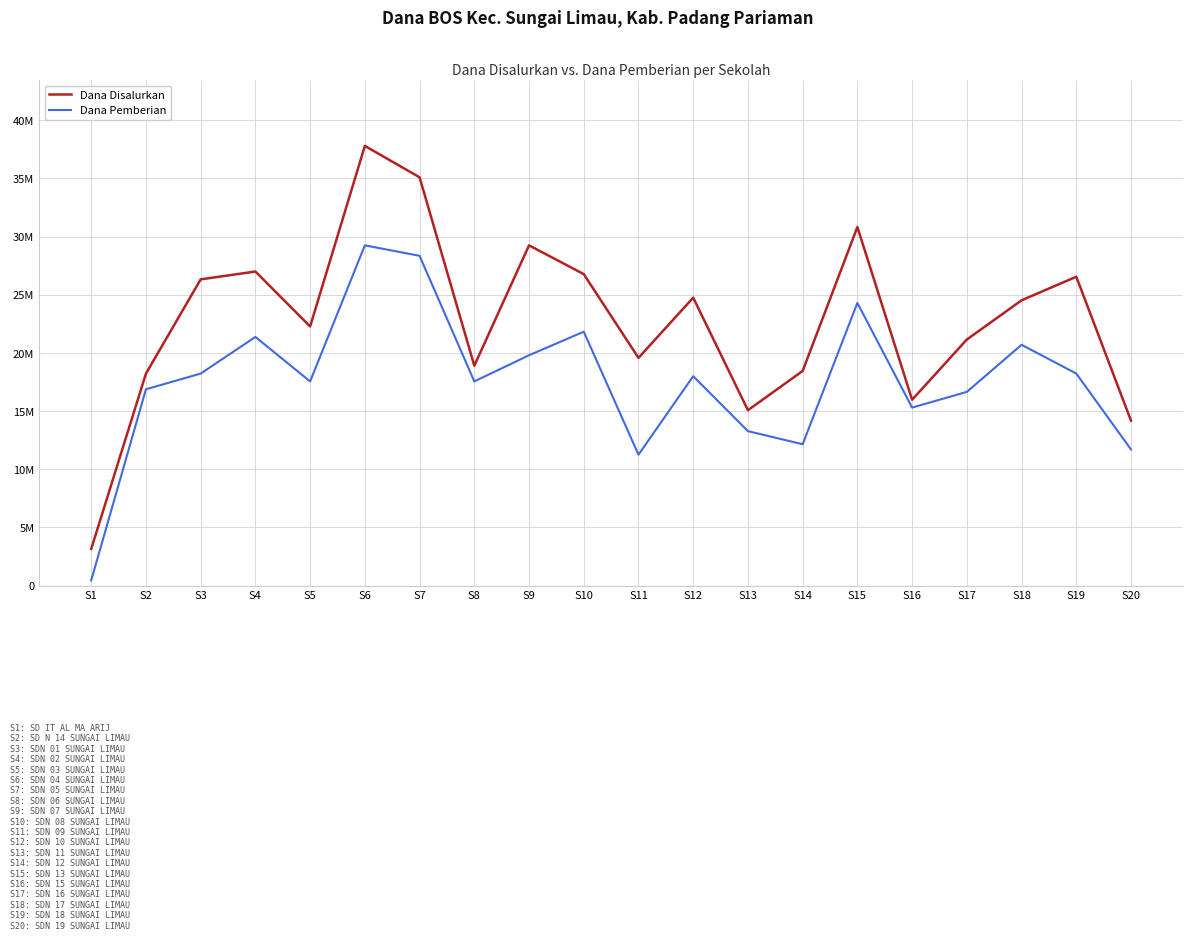

What is the total value across all series at S18?

45225000